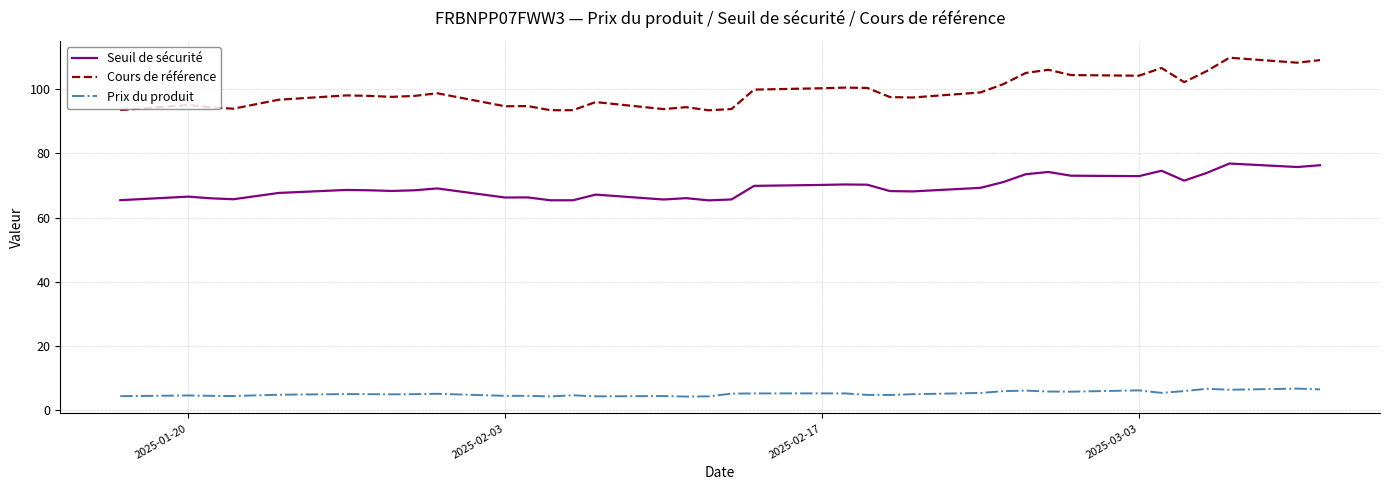

How many interior local valleys does the Prix du produit series have?

9